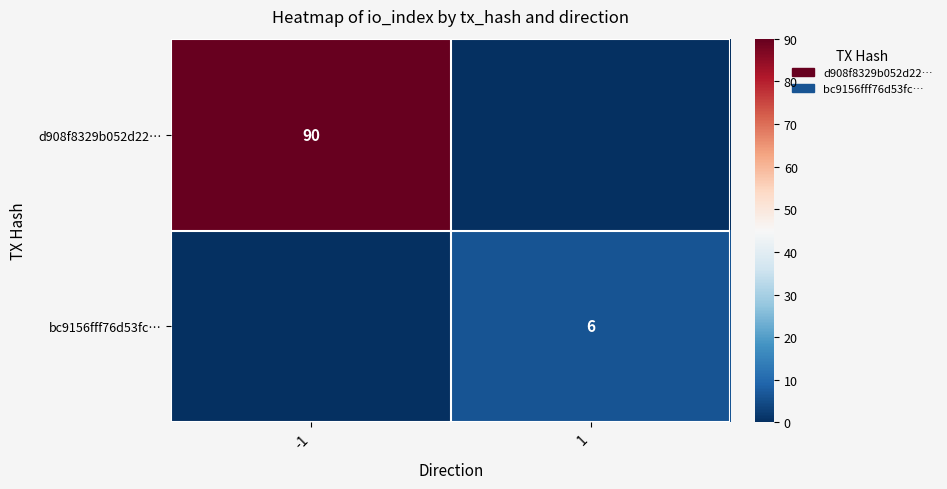

The bc9156fff76d53fc… series shows 4 at 1. True or false?

False